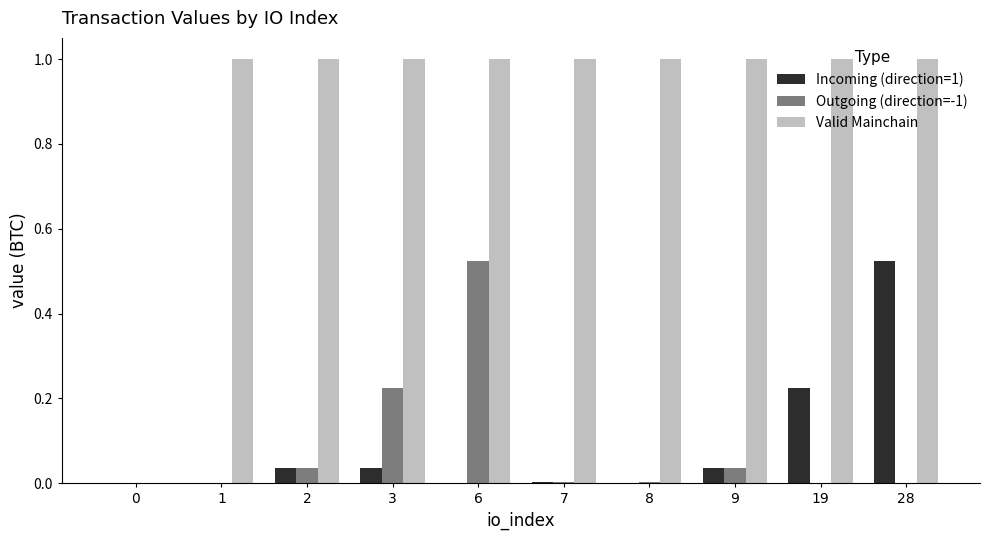

What is the greatest value displayed?

1.0